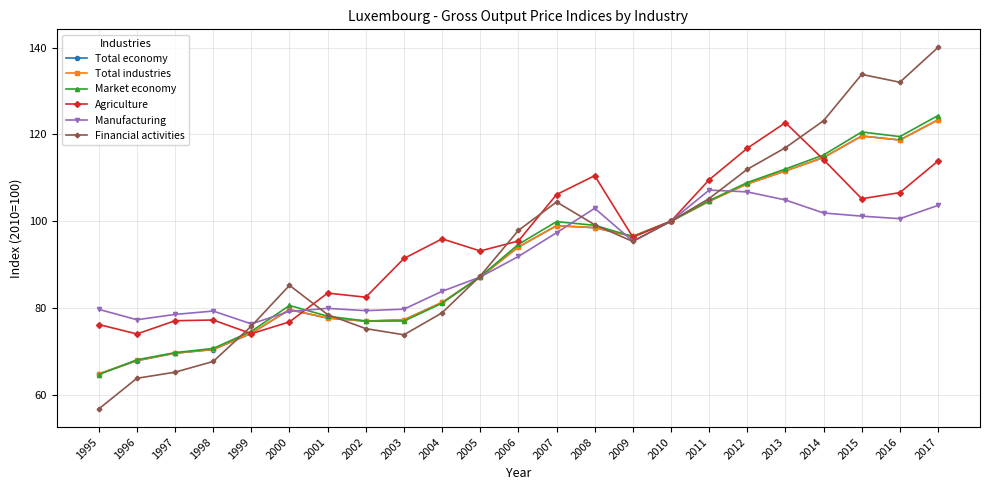

What is the spread (max minus min) of values at 1999?

2.3